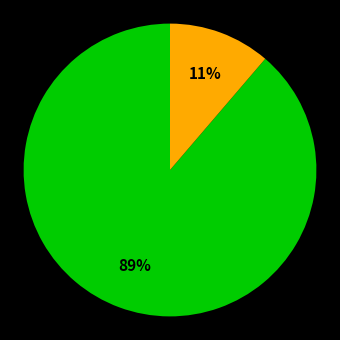

To the nearest percent, what is the average slice percentage?

50%